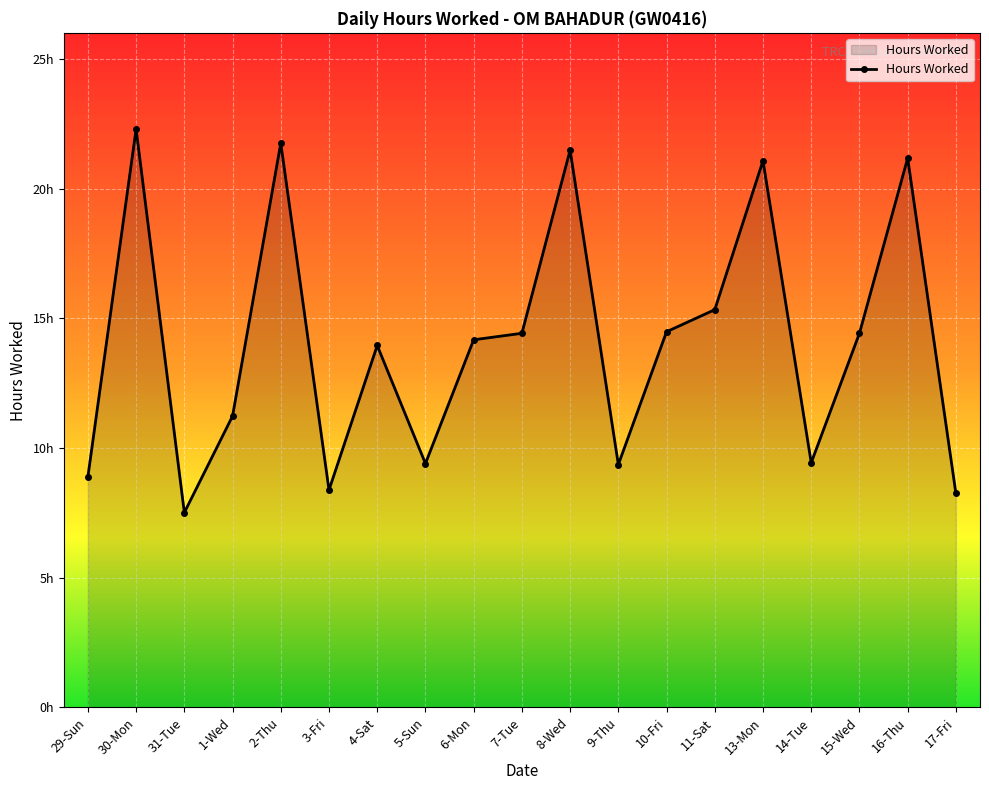

Approximately how many times larger is the value at 29-Sun compared to 16-Thu?

0.4